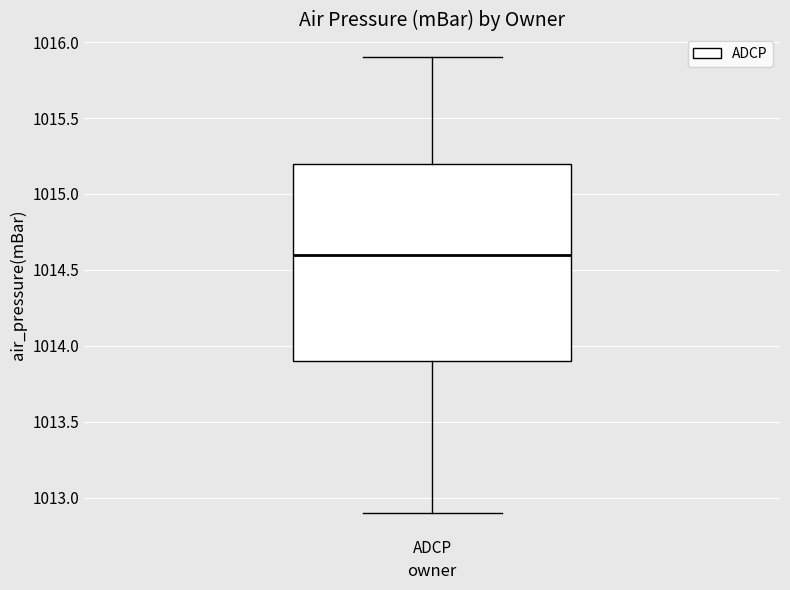

Where is the lower edge of the box for ADCP on the y-axis? The values are not printed on the chart, so give them approximately, as read against the axis.

1013.9